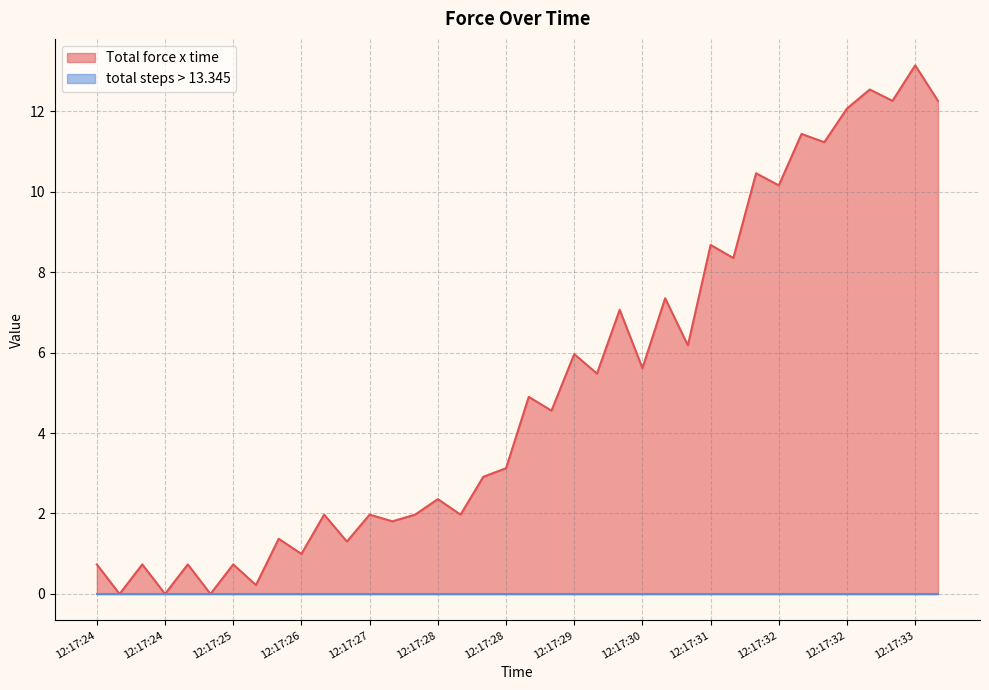

Does the chart have visible grid lines?

Yes